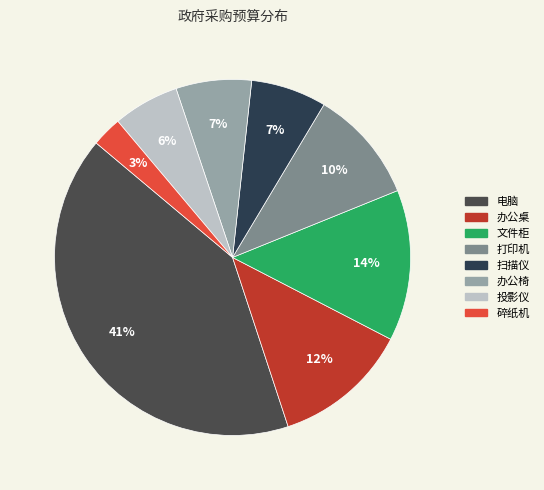

What is the ratio of the value at 碎纸机 to the value at 扫描仪?

0.4